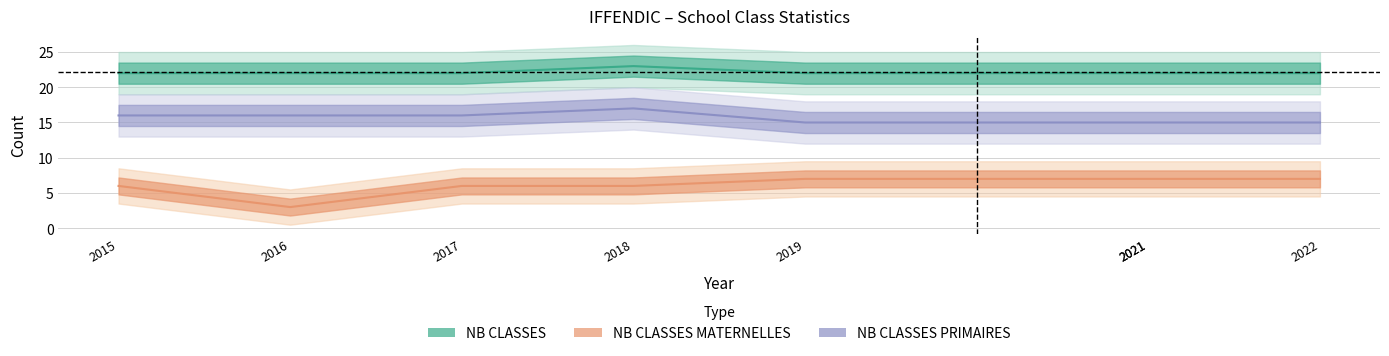

Reading right to left, transcribe all the data shown in this chart.

NB CLASSES MATERNELLES: 7	7	7	7	6	6	3	6
NB CLASSES PRIMAIRES: 15	15	15	15	17	16	16	16
NB CLASSES: 22	22	22	22	23	22	22	22